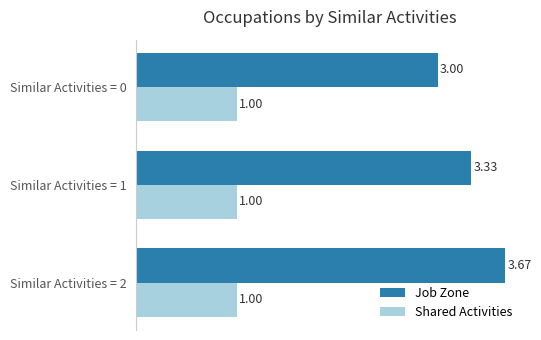

What is the smallest value displayed?

1.0